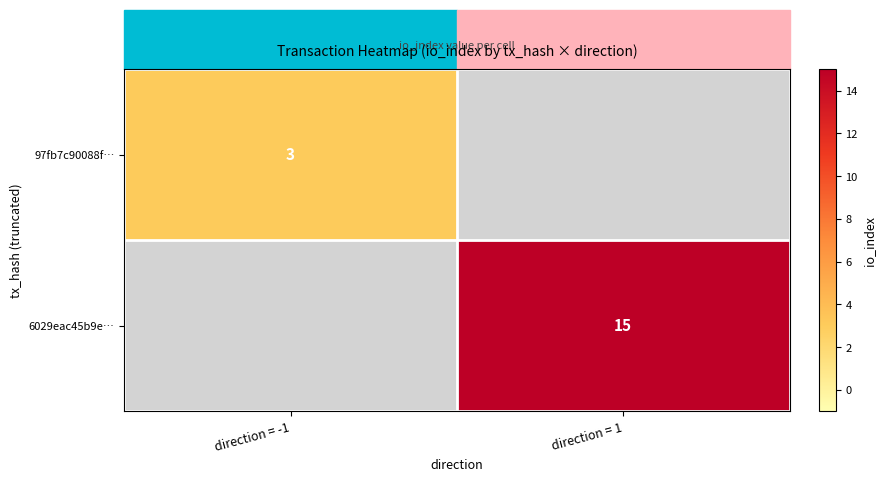

Is it true that 97fb7c90088f… equals 3 at direction = -1?

True